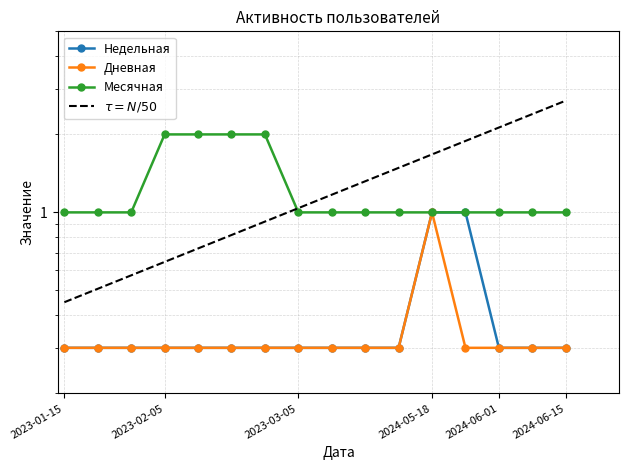

Which series changed the most between 2023-03-19 and 2024-06-08?

Недельная